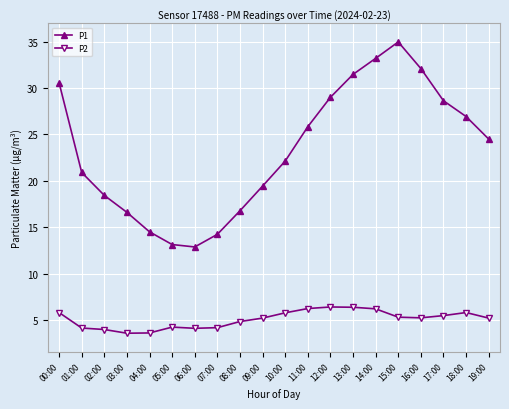

True or false: P2 and P1 cross at least once.

False